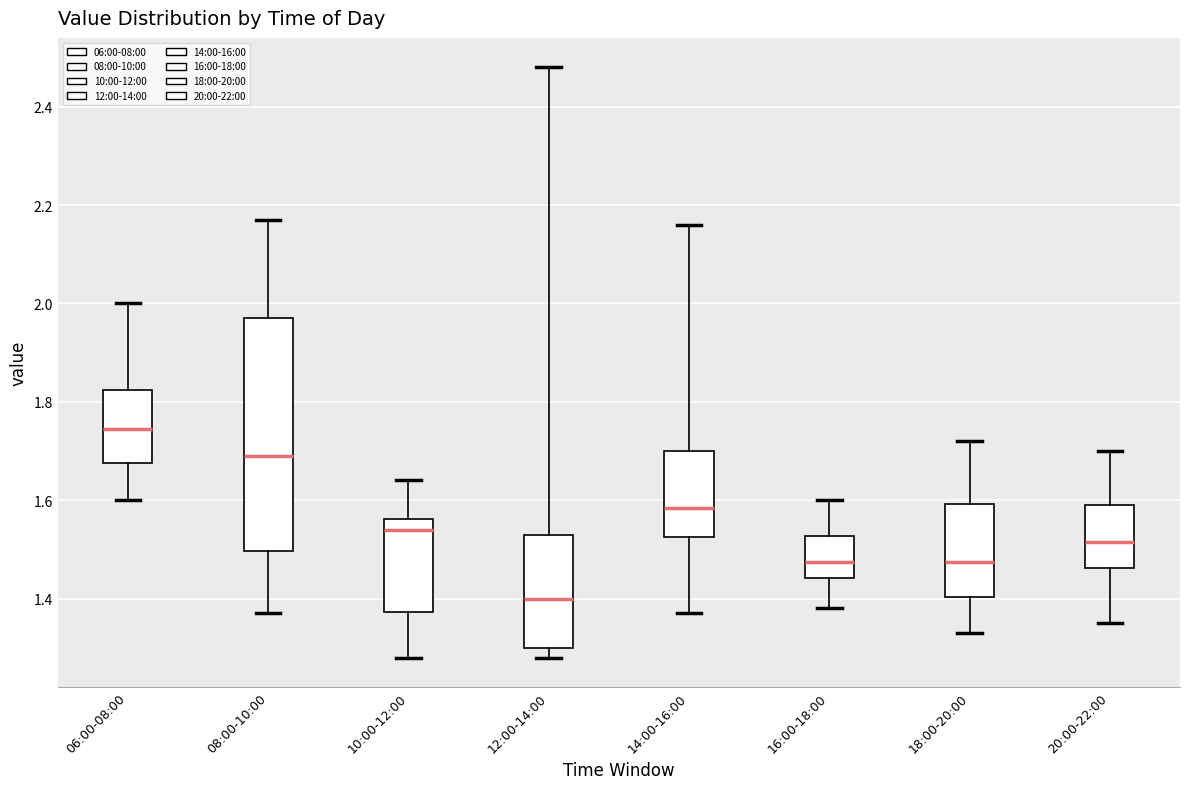

Comparing the boxes themselves (not the whiskers), which one is the tallest?

08:00-10:00